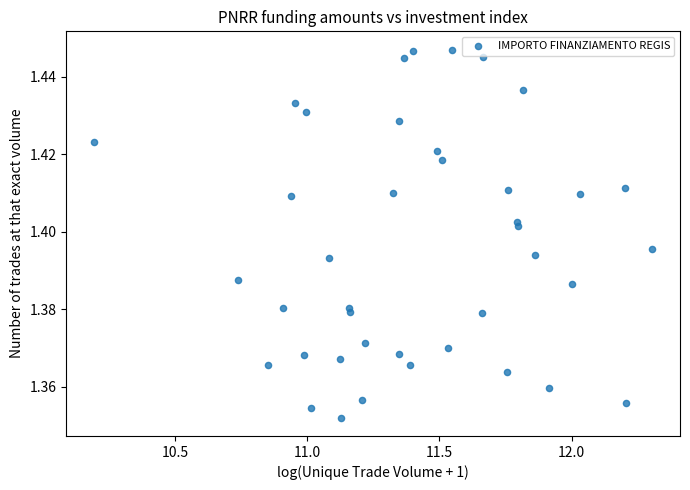

What is the range of X values (max minus min)?

2.1